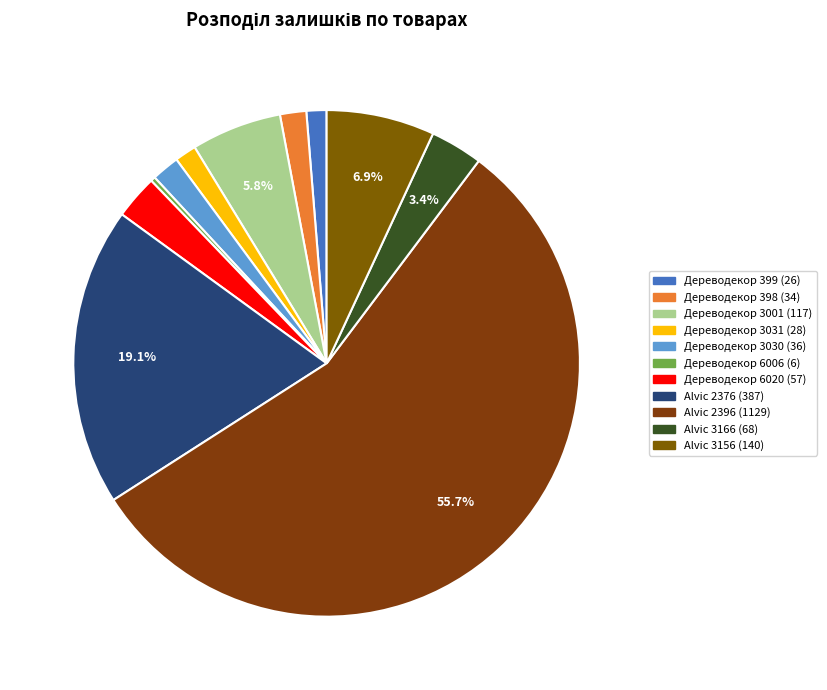

Is the sum of Дереводекор 6020 and Дереводекор 3031 greater than half?

No